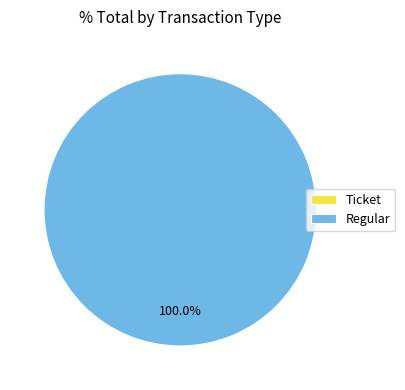

Count the number of slices in the pie.

2